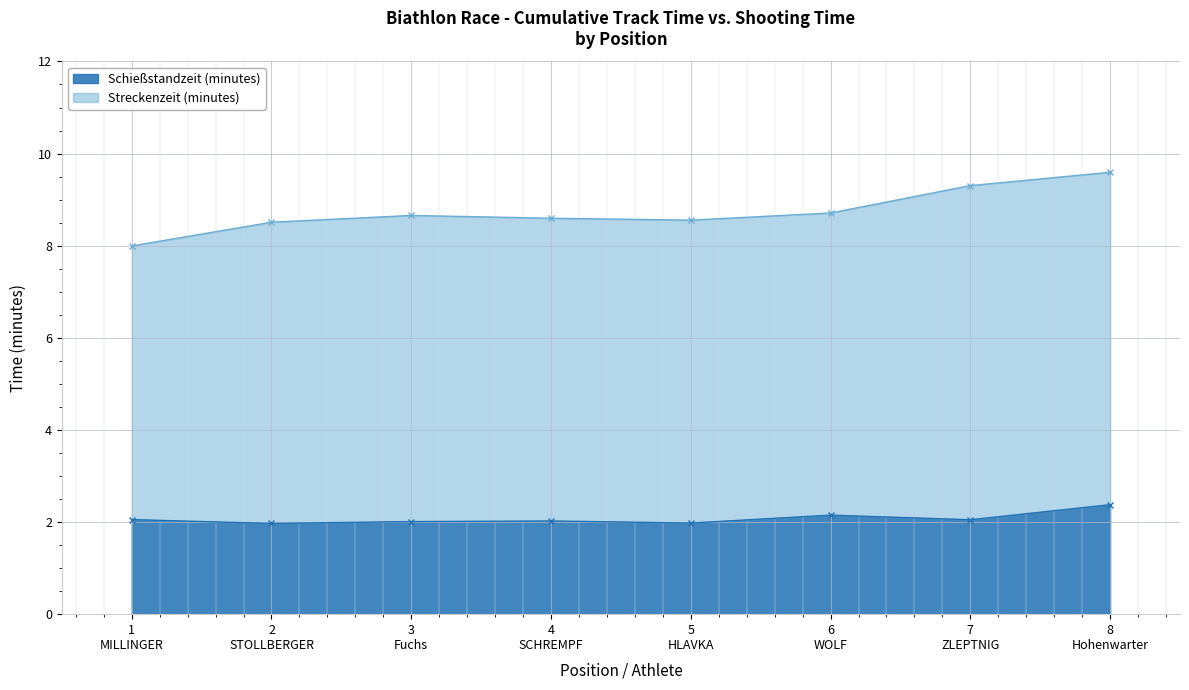

The chart shows a value of 2.8 at 6
WOLF. True or false?

False